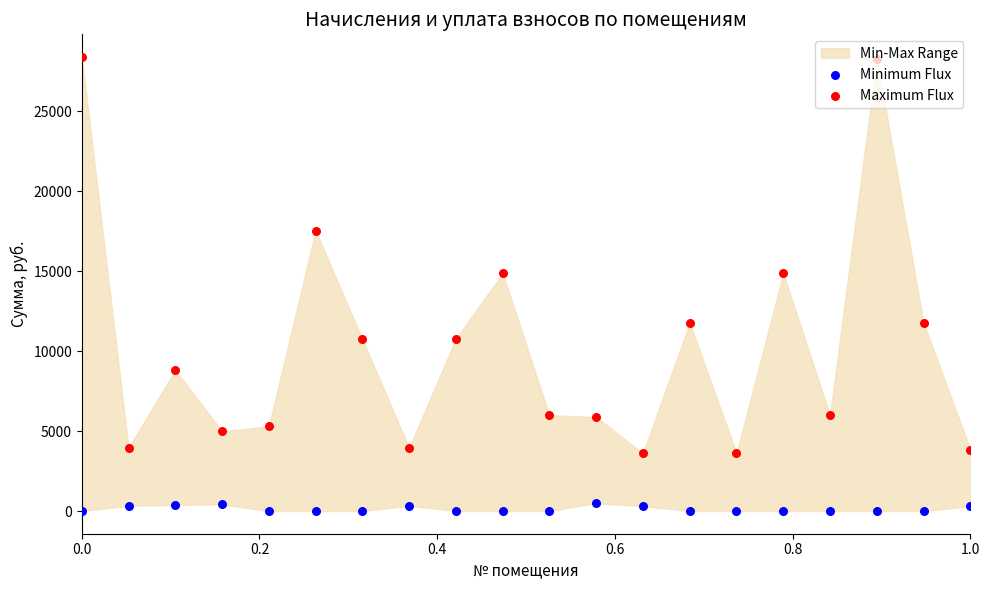

Which series has the largest total across all categories?

Maximum Flux